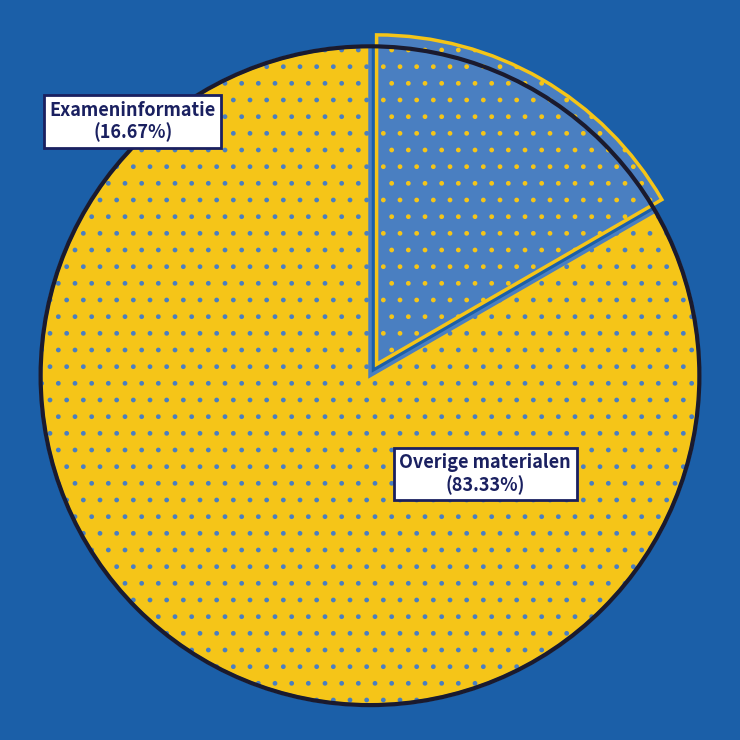

Which category has the smallest portion of the pie?

Exameninformatie